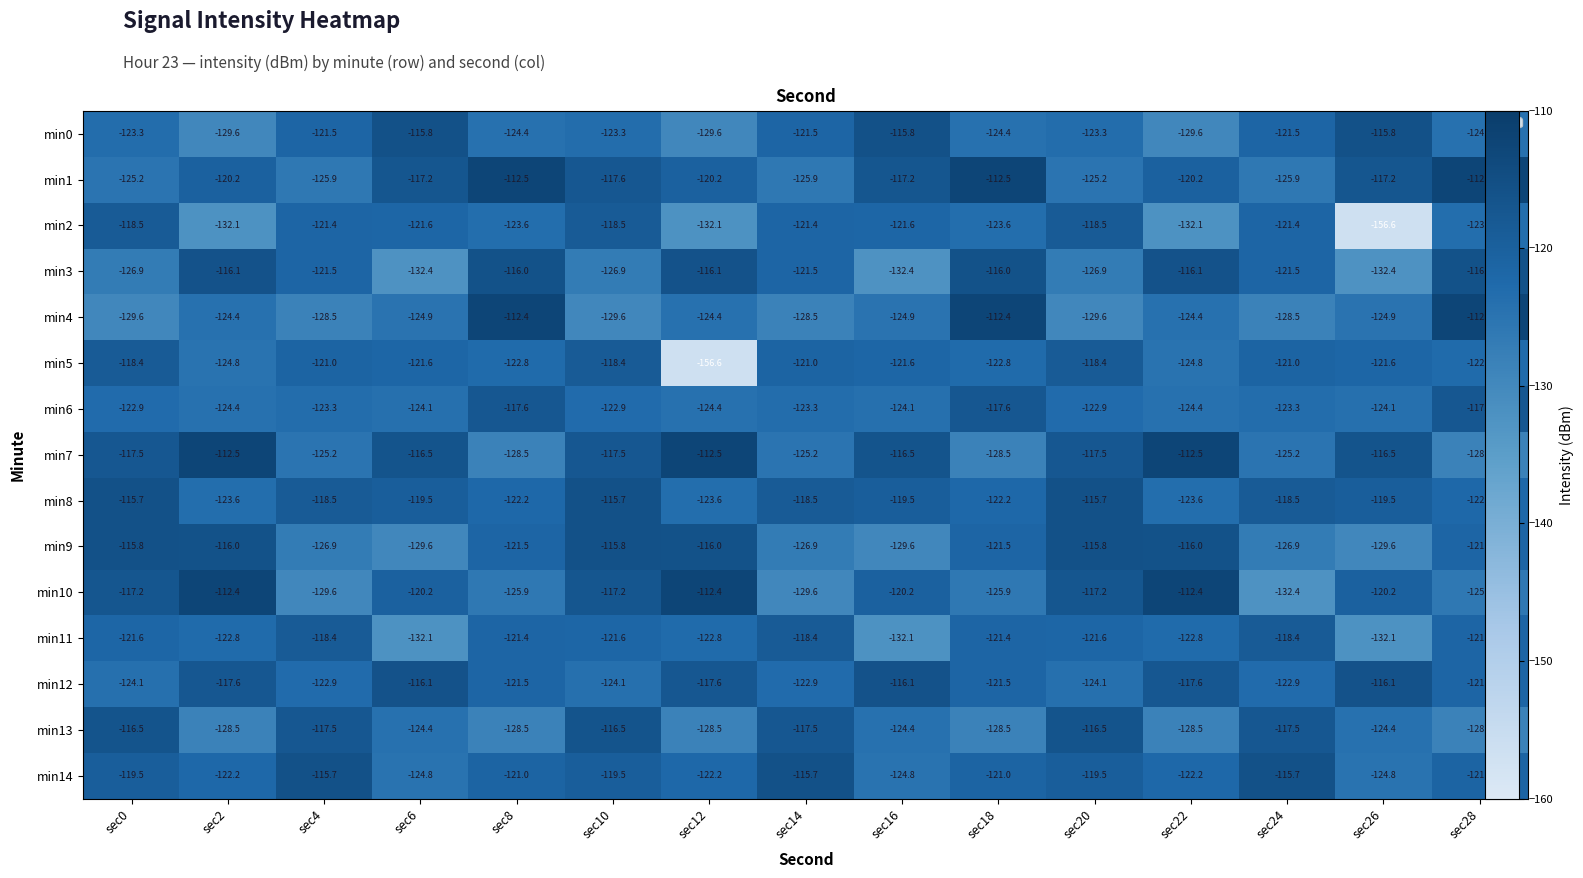

Where is min10 nearest to the value -122?

sec6